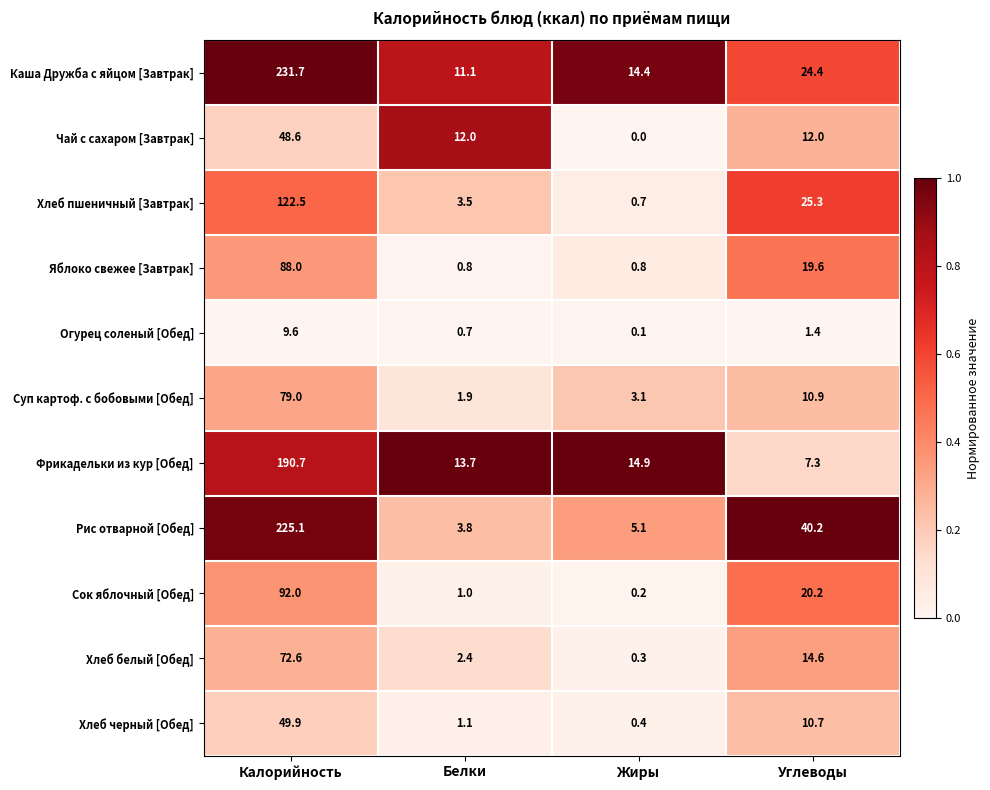

What is the sum of the Огурец соленый [Обед] values at Белки and Калорийность?

10.3